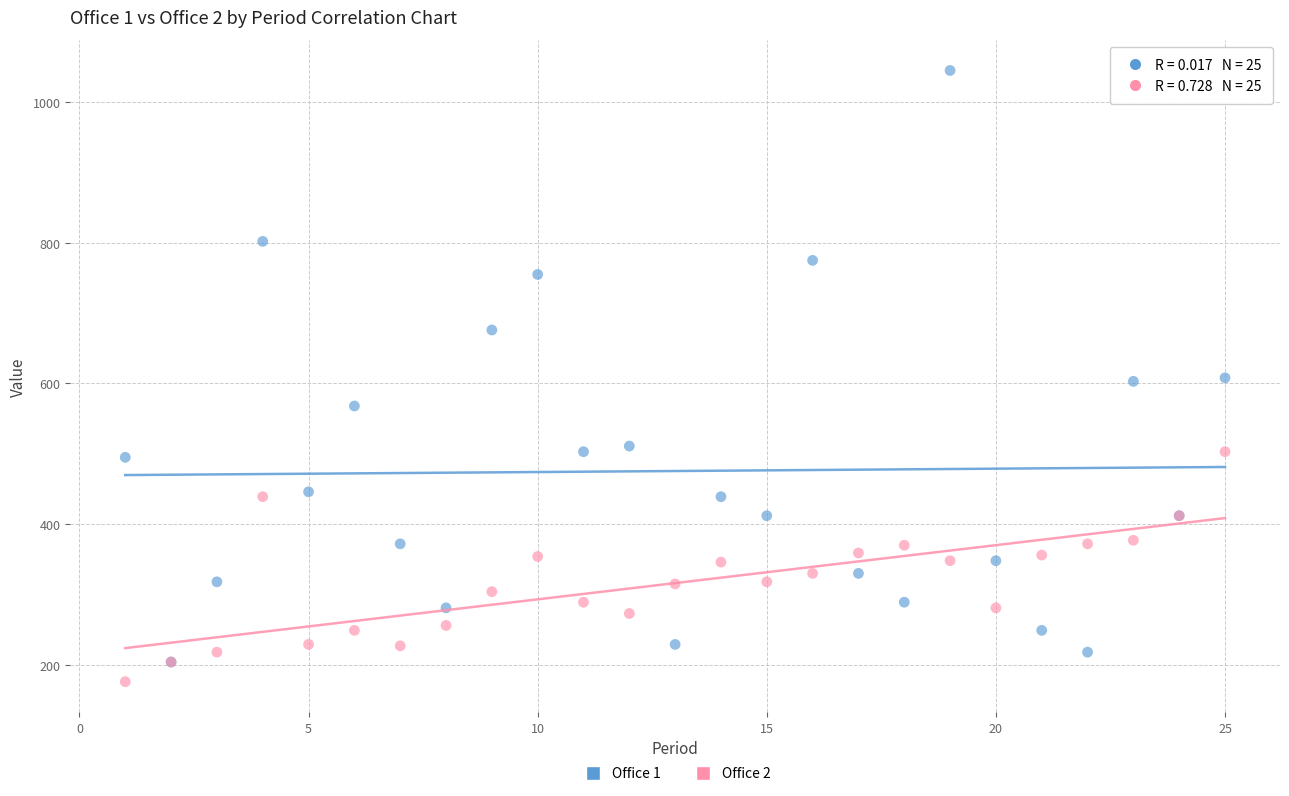

What are all the series names shown in the legend?

Office 1, Office 2